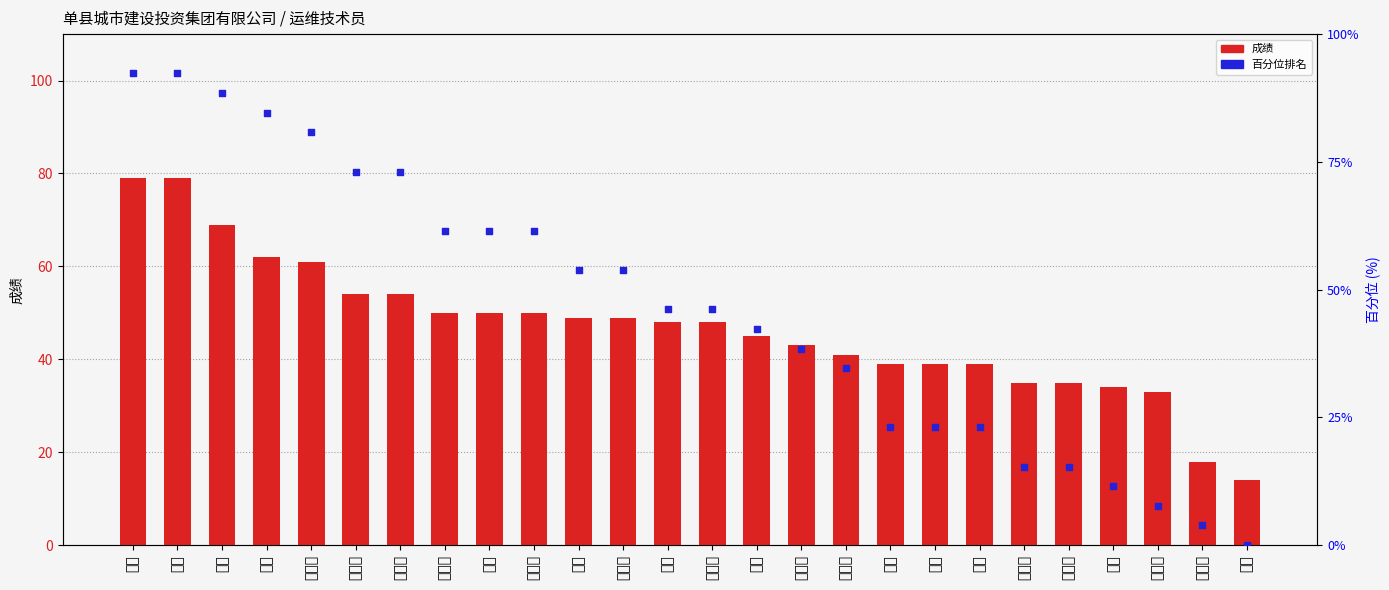

At how many categories does at least one series exceed 55?

10